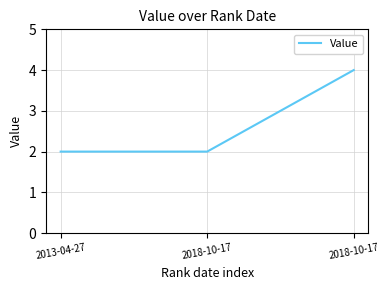

How many lines are shown in the chart?

1